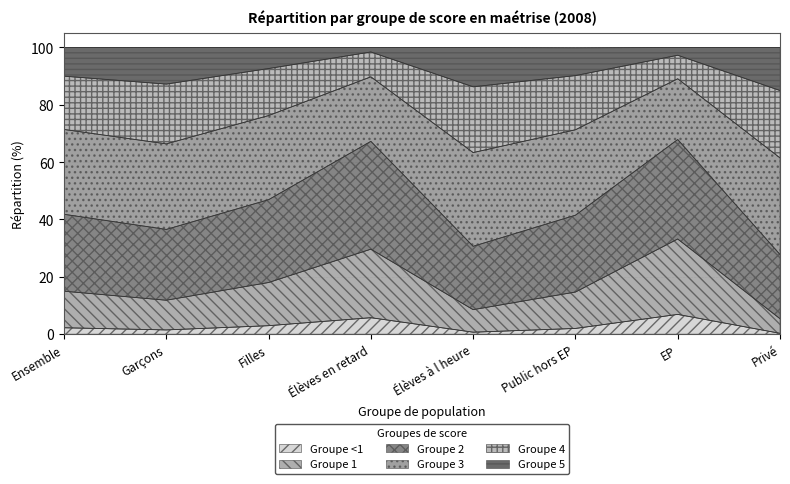

How many lines are shown in the chart?

6